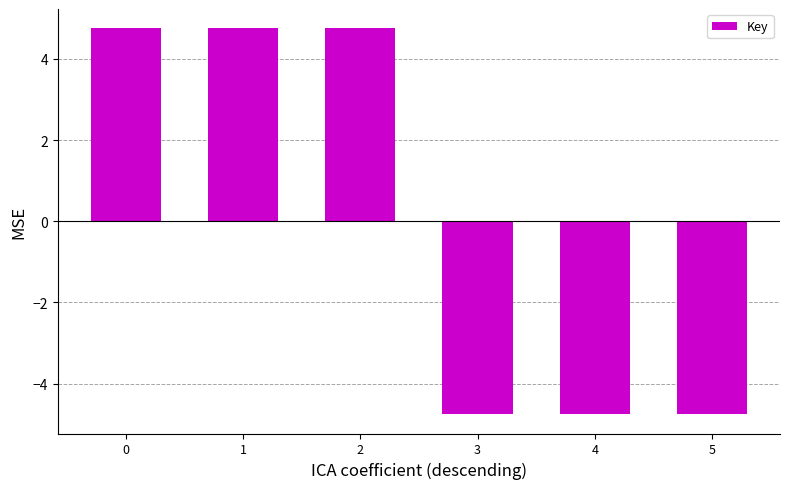

What is the maximum value shown in the chart?

4.8